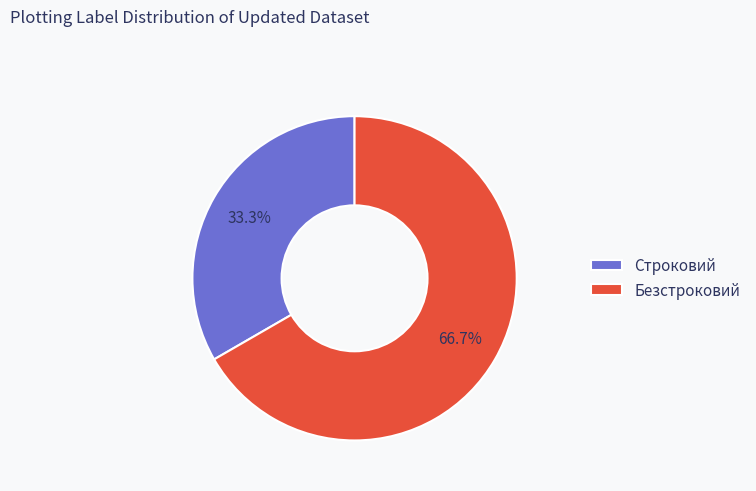

Is the sum of Строковий and Безстроковий greater than half?

Yes